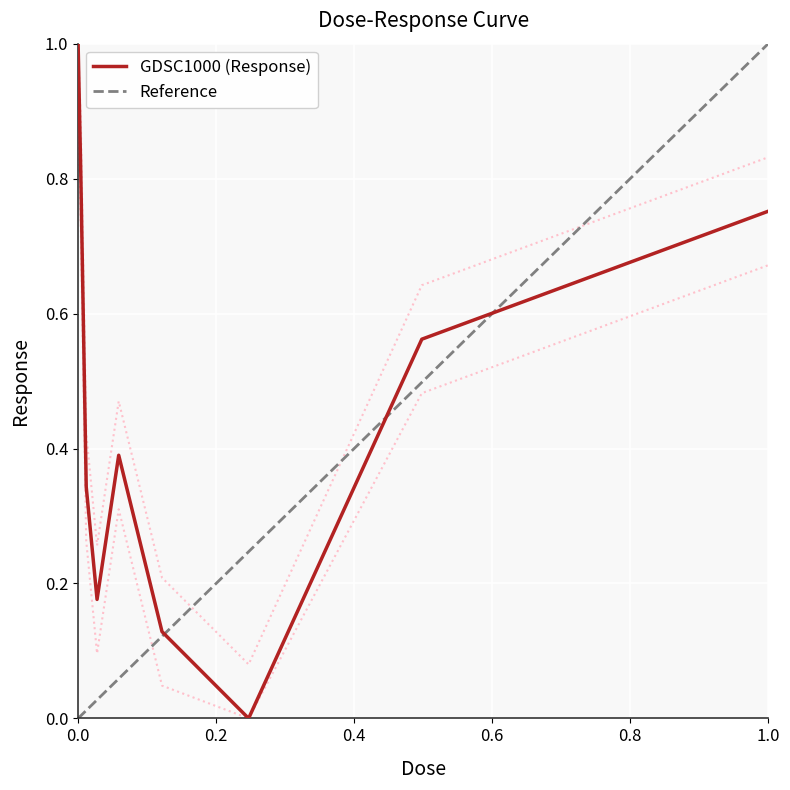

Is it true that GDSC1000 (Response) equals 0.4 at 1.0?

False